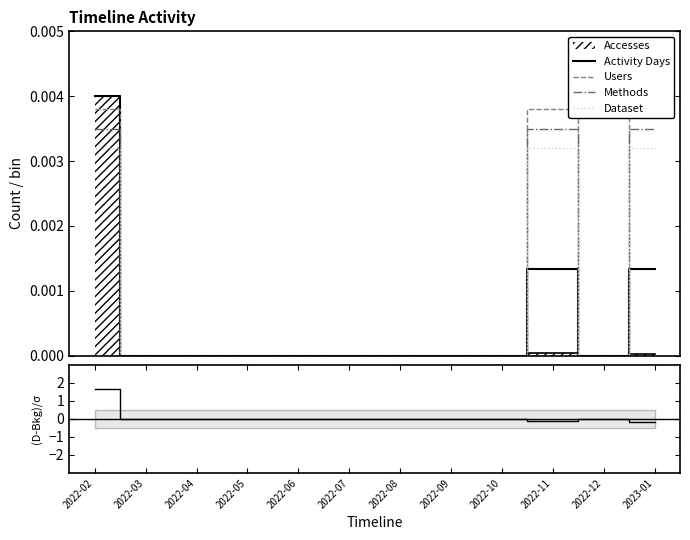

The Residual series shows 0.9 at 2022-04. True or false?

False